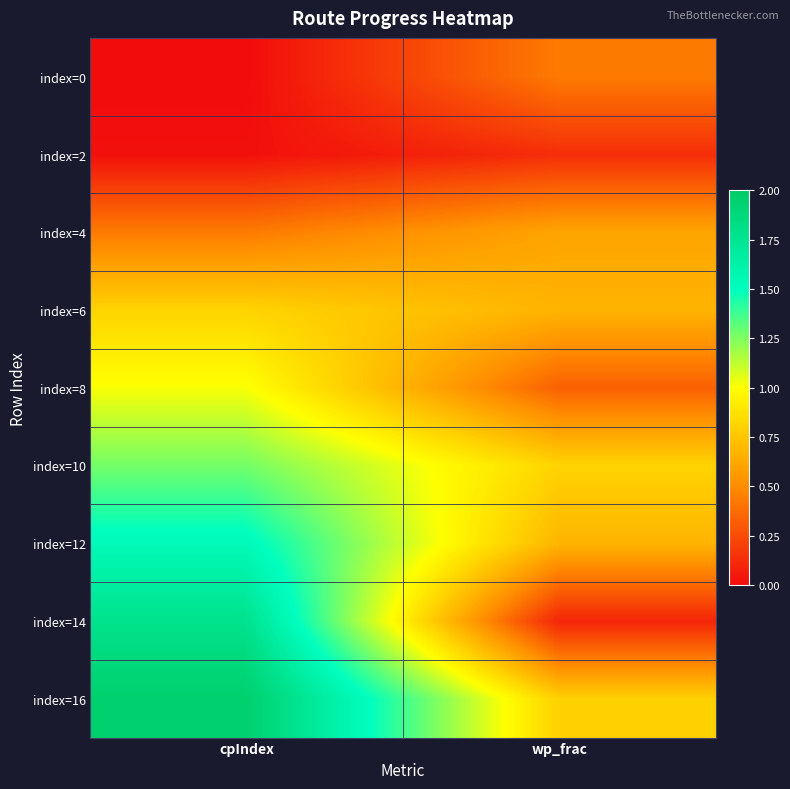

Reading right to left, transcribe all the data shown in this chart.

index=0: wp_frac=0.4	cpIndex=0.0
index=2: wp_frac=0.1	cpIndex=0.0
index=4: wp_frac=0.6	cpIndex=0.4
index=6: wp_frac=0.7	cpIndex=0.8
index=8: wp_frac=0.3	cpIndex=1.0
index=10: wp_frac=0.8	cpIndex=1.3
index=12: wp_frac=0.7	cpIndex=1.5
index=14: wp_frac=0.1	cpIndex=1.8
index=16: wp_frac=0.8	cpIndex=2.0